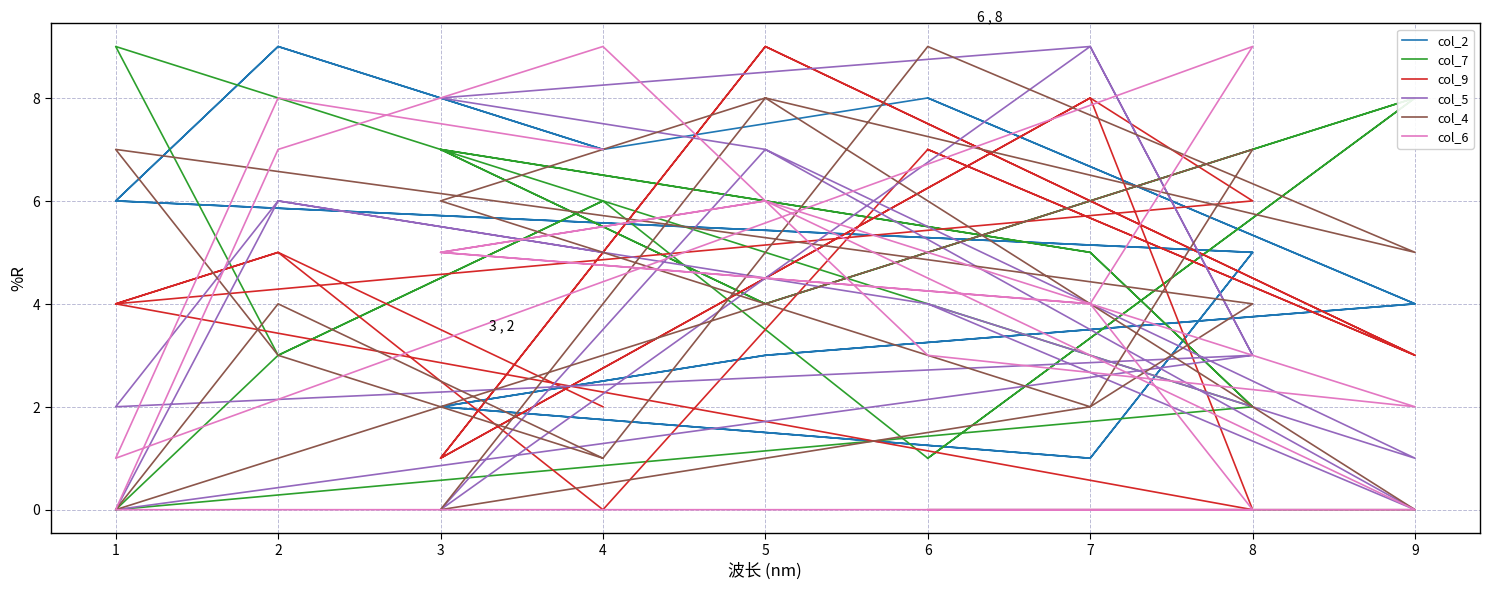

At which category is the sum across all series the highest?

5